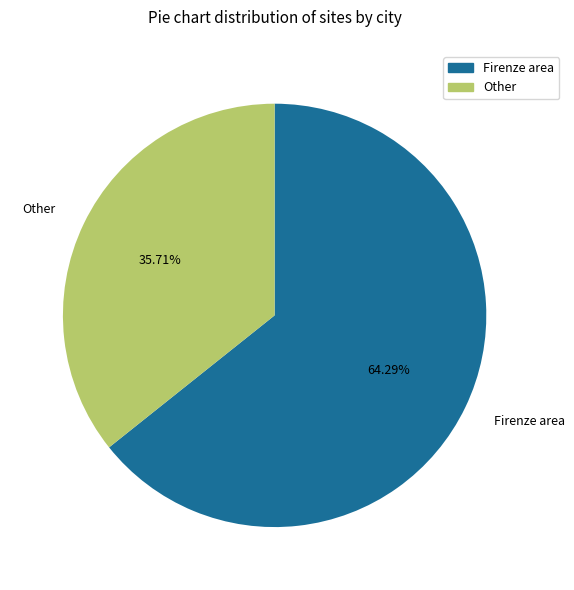

Which has a higher value, Other or Firenze area?

Firenze area